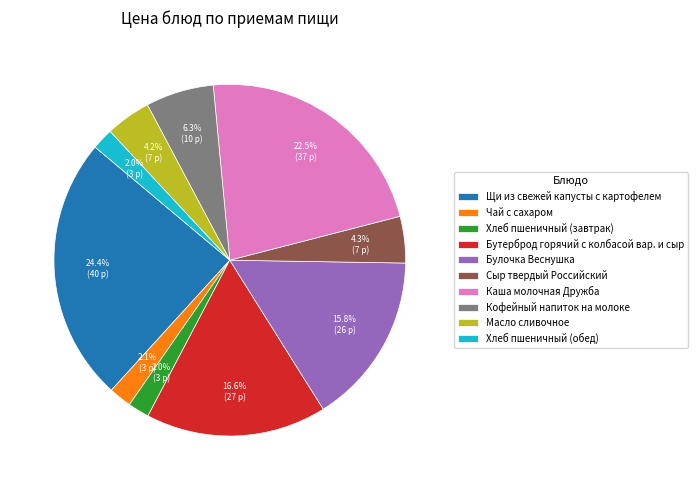

Which category has the biggest portion of the pie?

Щи из свежей капусты с картофелем